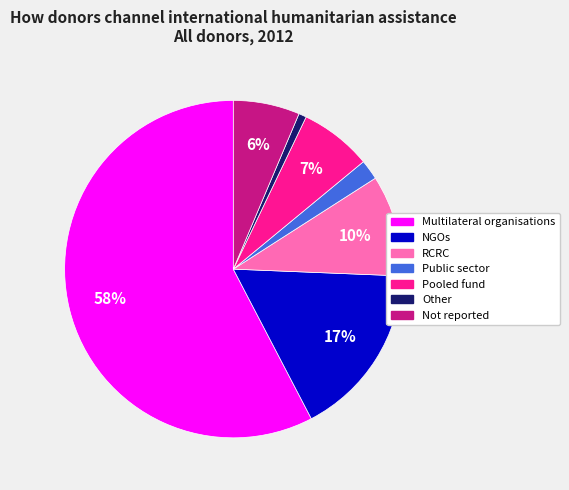

Is it true that RCRC is 10% of the pie?

True